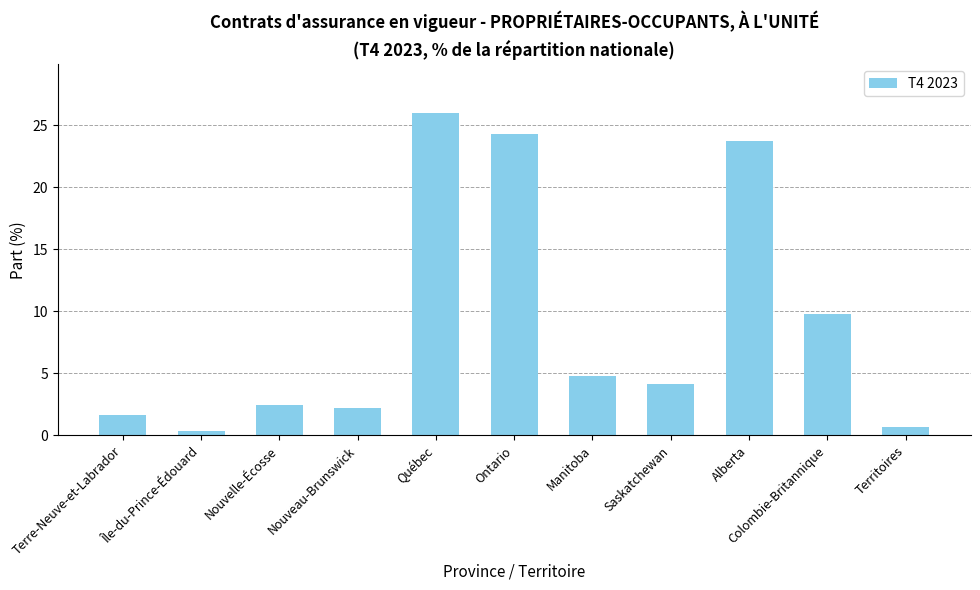

What is the change in value from Alberta to Colombie-Britannique?

-13.9